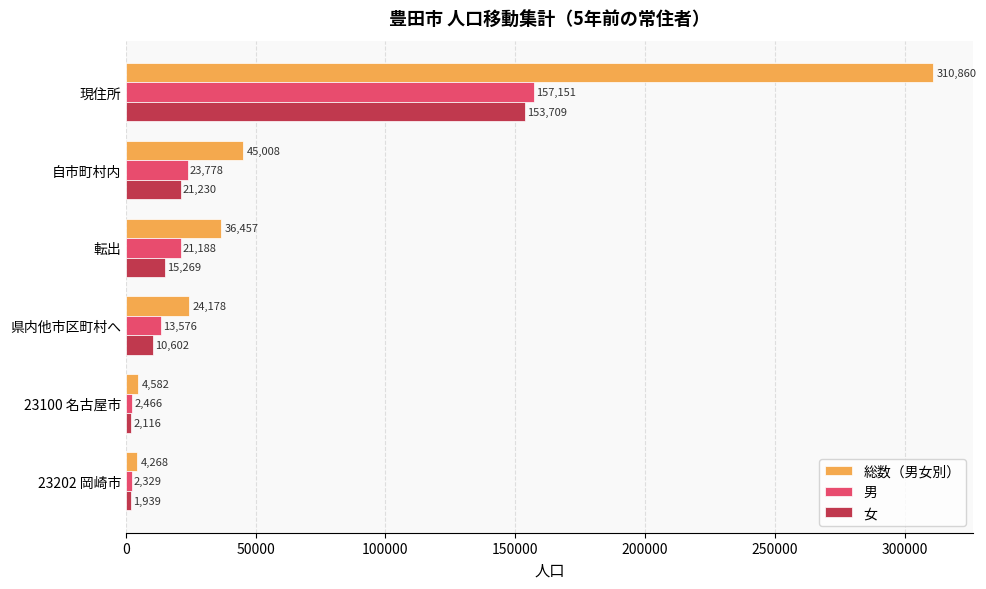

How many data points does each series have?

6